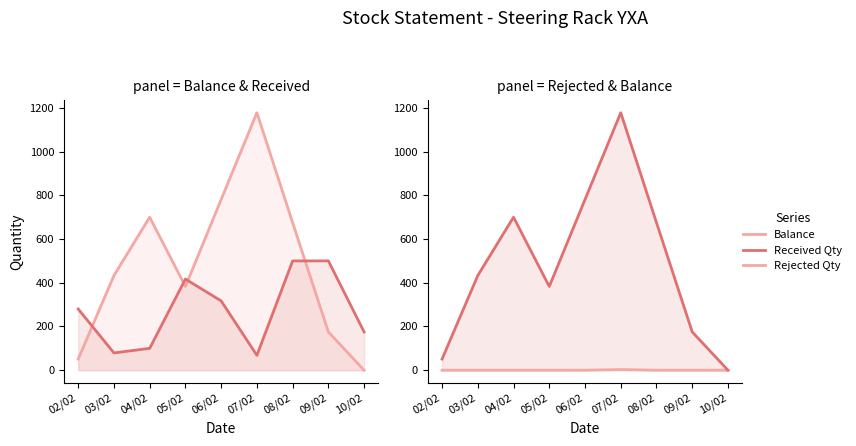

What is the label of the 7th point from the left?

08/02